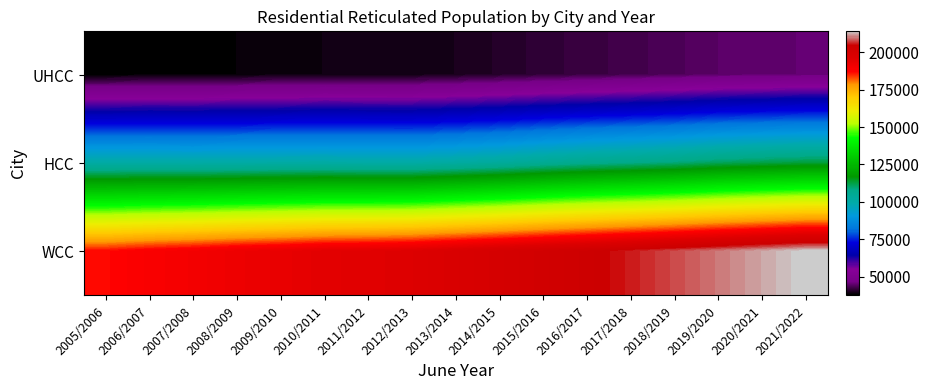

Which has a higher value, 2018/2019 or 2013/2014?

2018/2019